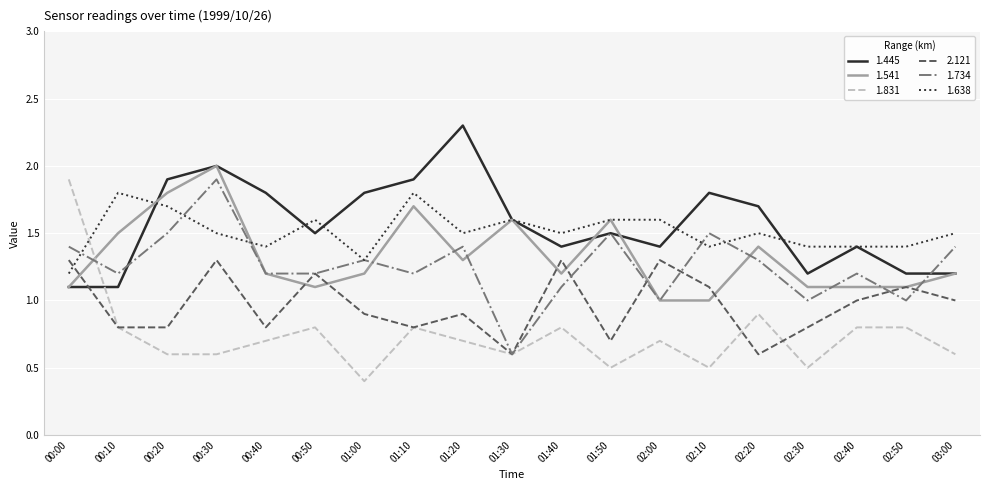

At which label does 1.541 reach its peak?

00:30